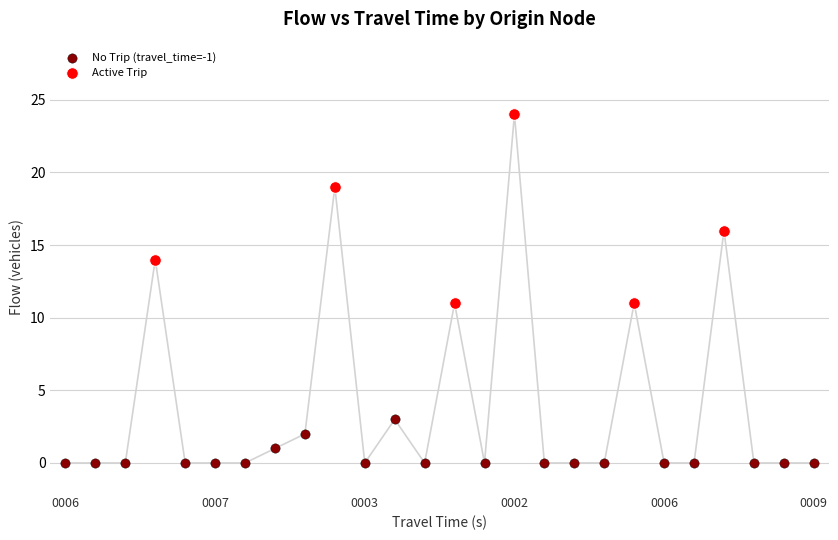

Which series contains the highest Y value?

Active Trip